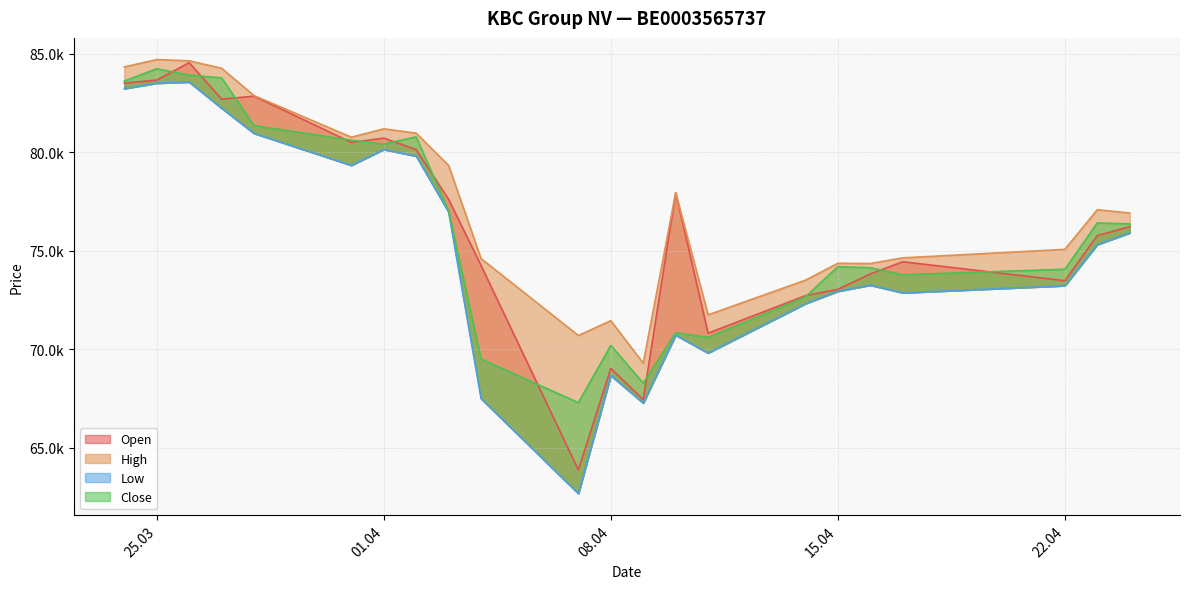

What is the difference between the highest and lowest values at 31.03.2025?

1426